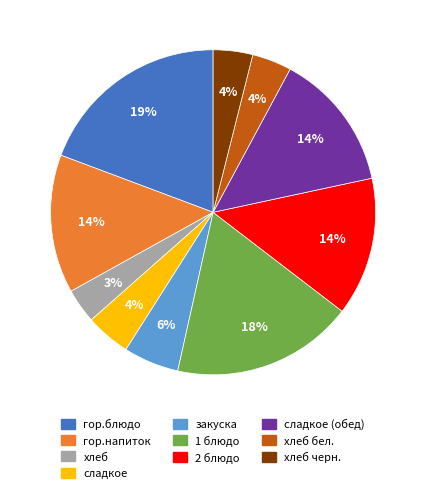

To the nearest percent, what is the difference between the largest and smallest slice percentages?

16%